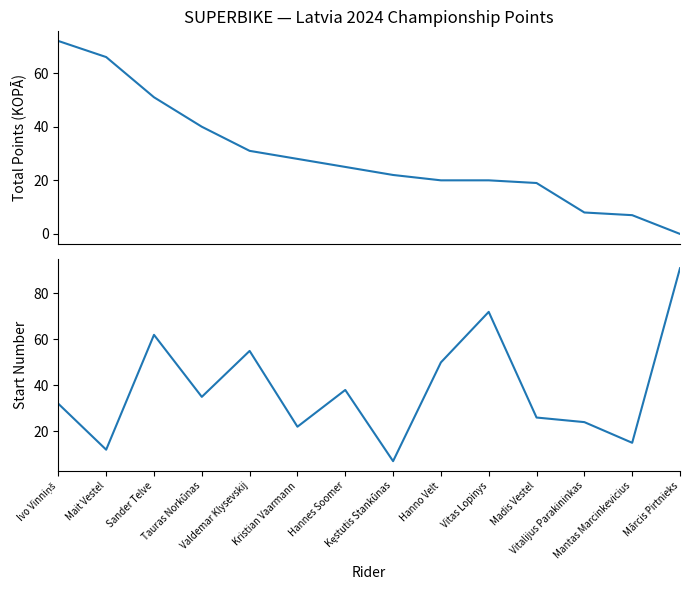

How many lines are shown in the chart?

2